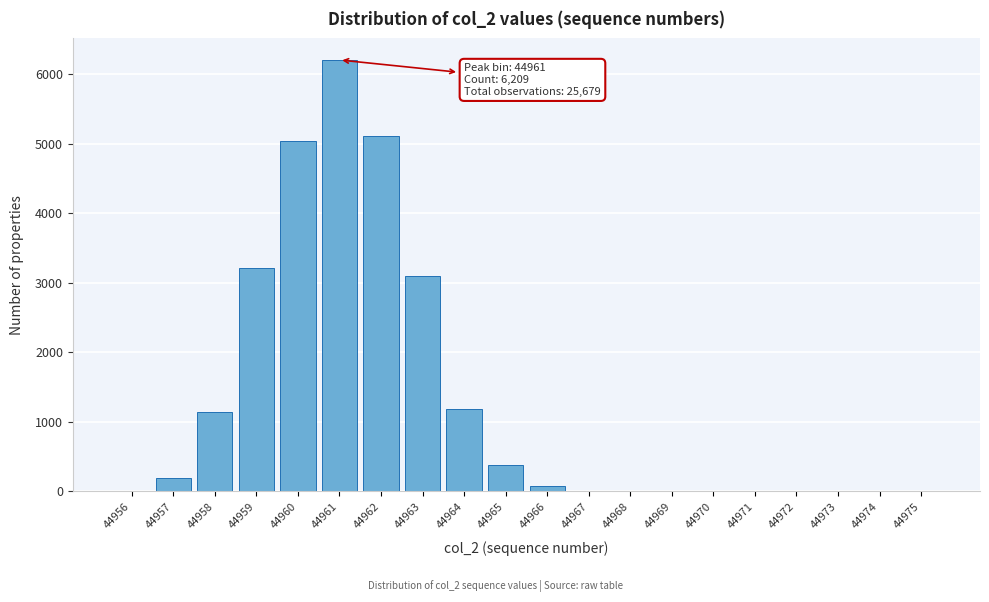

What is the sum of the values at 44960 and 44959?

8257